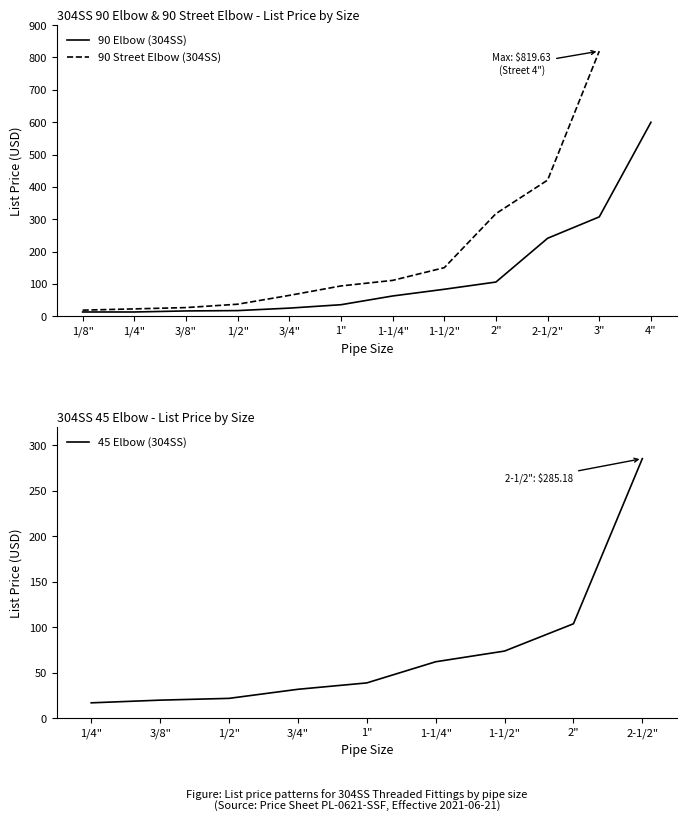

Reading right to left, extract all data points from this chart.

90 Elbow (304SS) LIST: 11=599.6	10=307.3	9=241.1	8=105.9	7=83.5	6=62.7	5=35.8	4=25.2	3=17.6	2=16.5	1=13.3	0=13.3
90 Street Elbow (304SS) LIST: 11=0.0	10=819.6	9=420.9	8=317.3	7=150.2	6=110.9	5=93.8	4=64.6	3=37.3	2=26.9	1=22.8	0=19.0
45 Elbow (304SS) LIST: 11=0.0	10=0.0	9=0.0	8=285.2	7=103.7	6=73.7	5=61.9	4=38.7	3=31.7	2=21.7	1=19.7	0=16.8